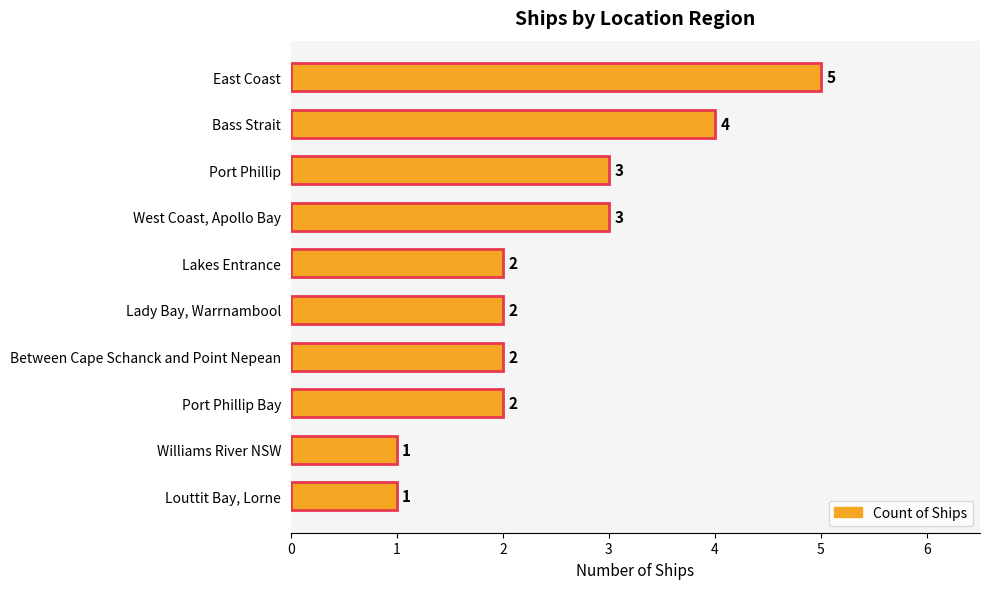

What is the greatest value displayed?

5